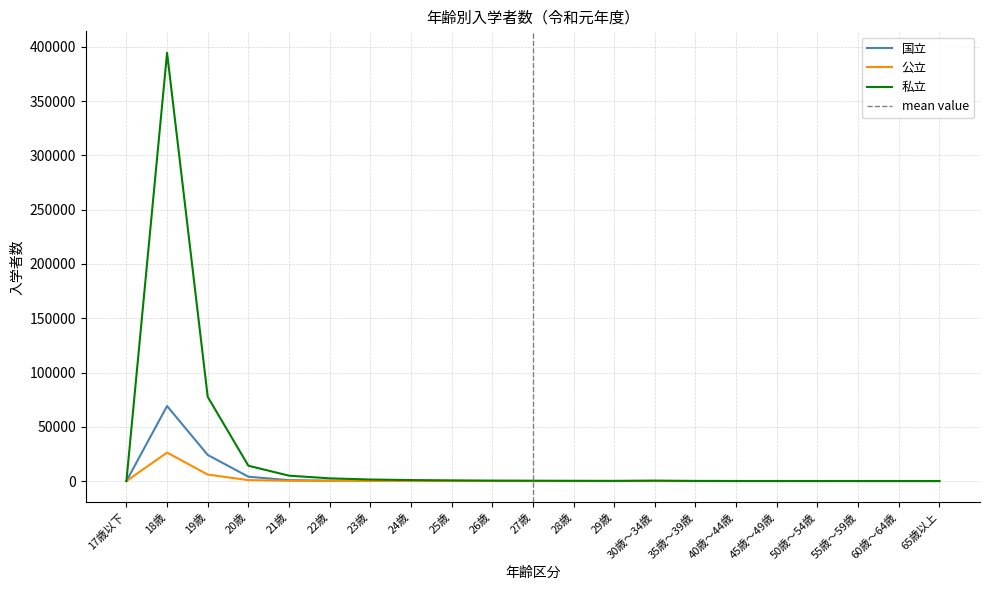

What position from the left is 19歳?

3